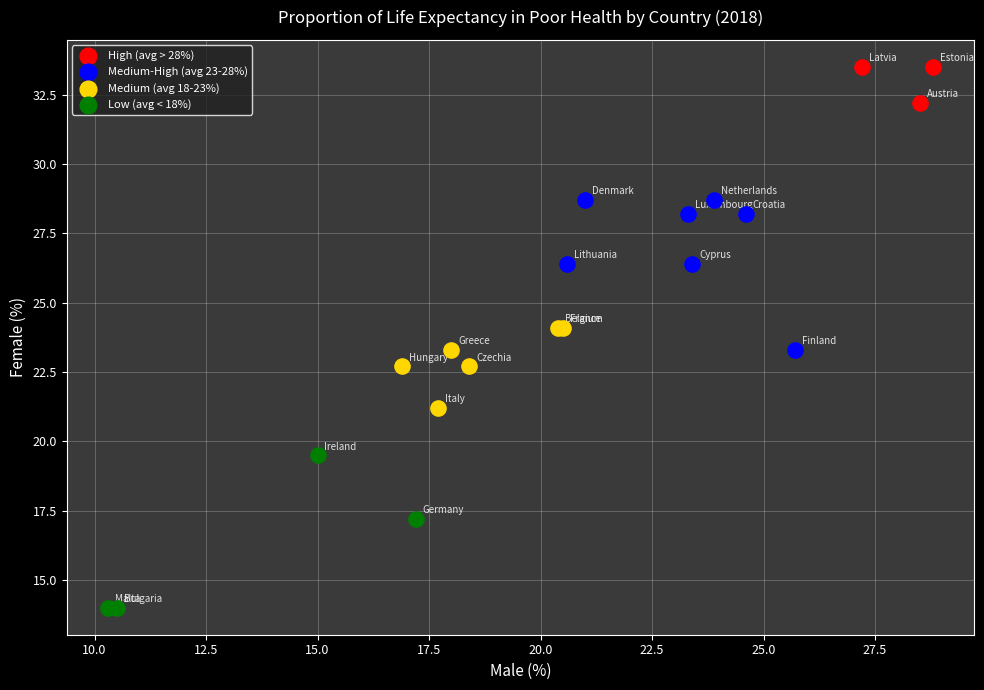

Which series contains the lowest Y value?

Low (avg < 18%)